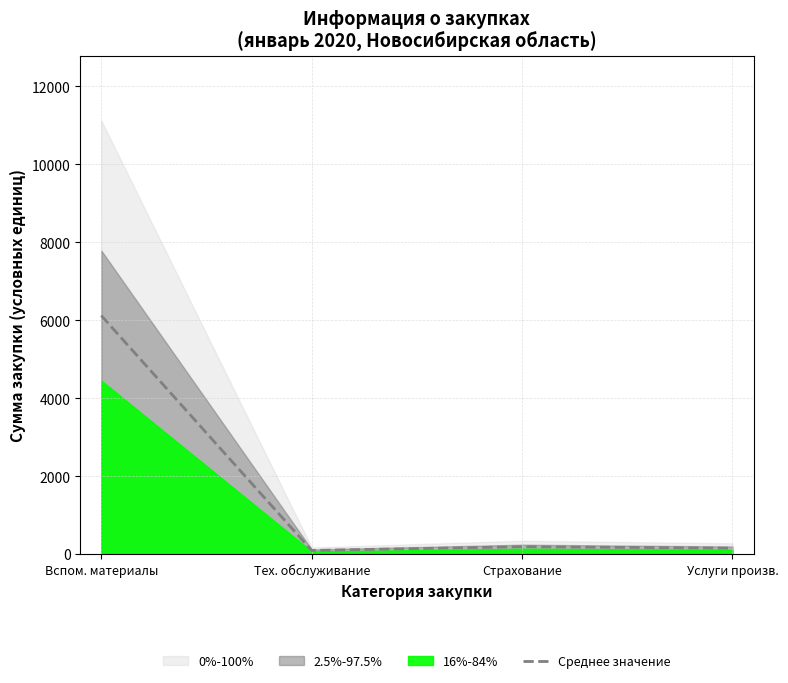

Where is the data nearest to the value 3103?

Страхование